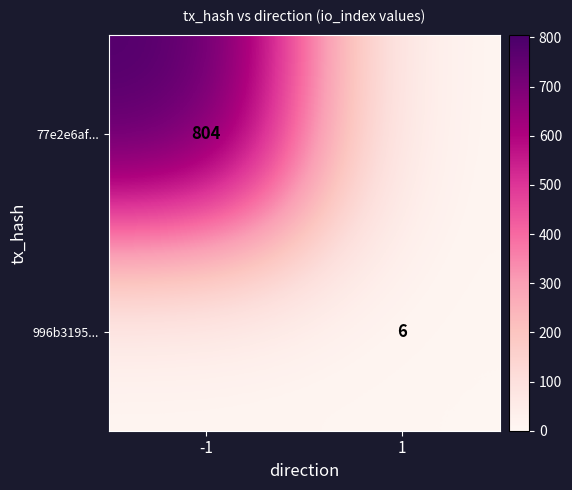

Is the value of 77e2e6af... at -1 greater than the value of 996b3195... at 1?

Yes